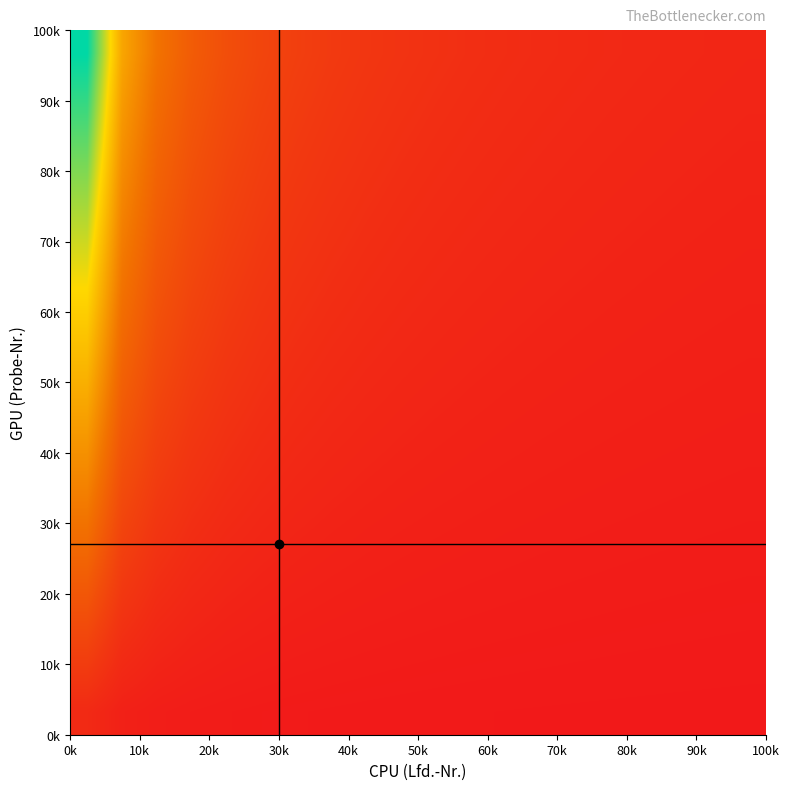

How many data points does each series have?

20